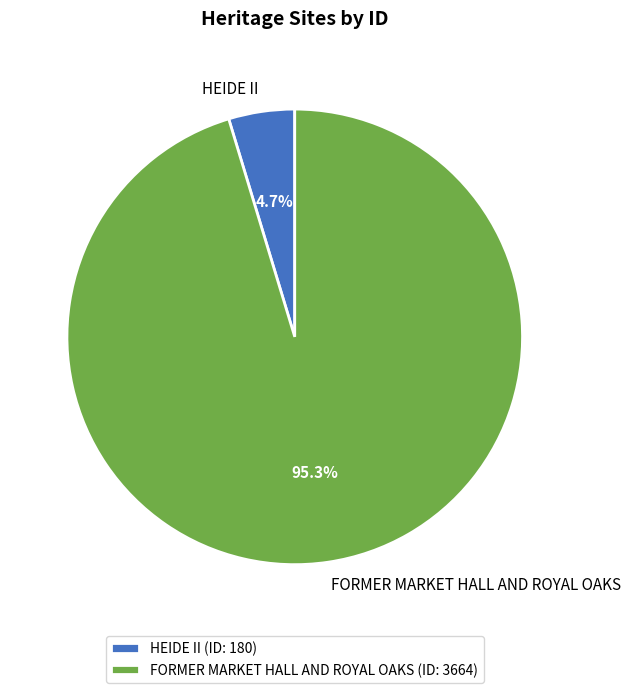

Which slice represents more than half of the pie?

FORMER MARKET HALL AND ROYAL OAKS